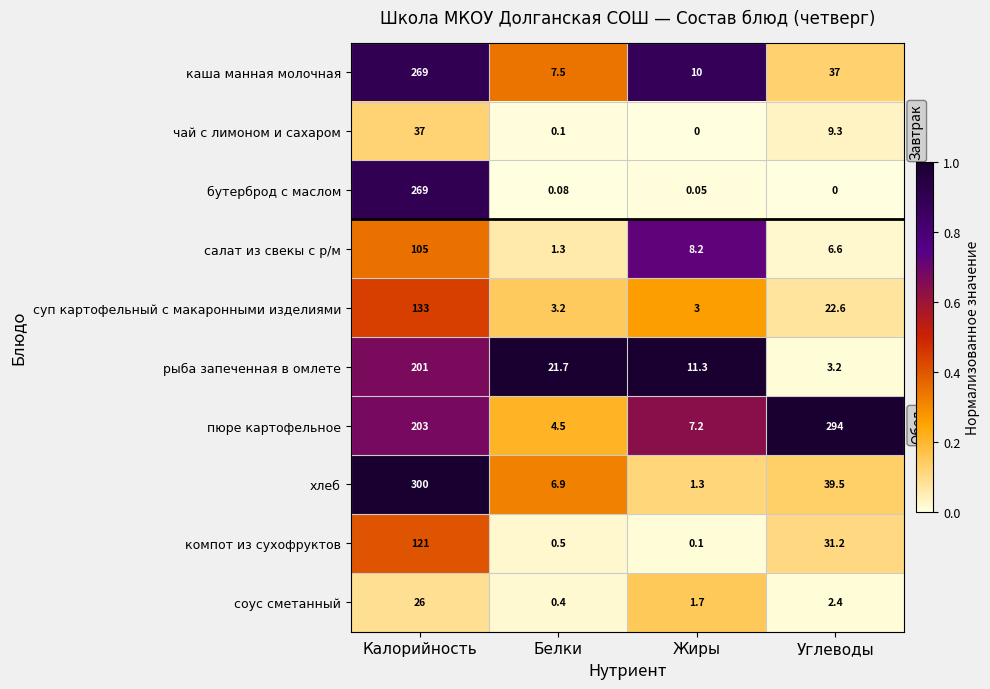

Rank the series at Жиры from lowest to highest value.

чай с лимоном и сахаром, бутерброд с маслом, компот из сухофруктов, хлеб, соус сметанный, суп картофельный с макаронными изделиями, пюре картофельное, салат из свекы с р/м, каша манная молочная, рыба запеченная в омлете